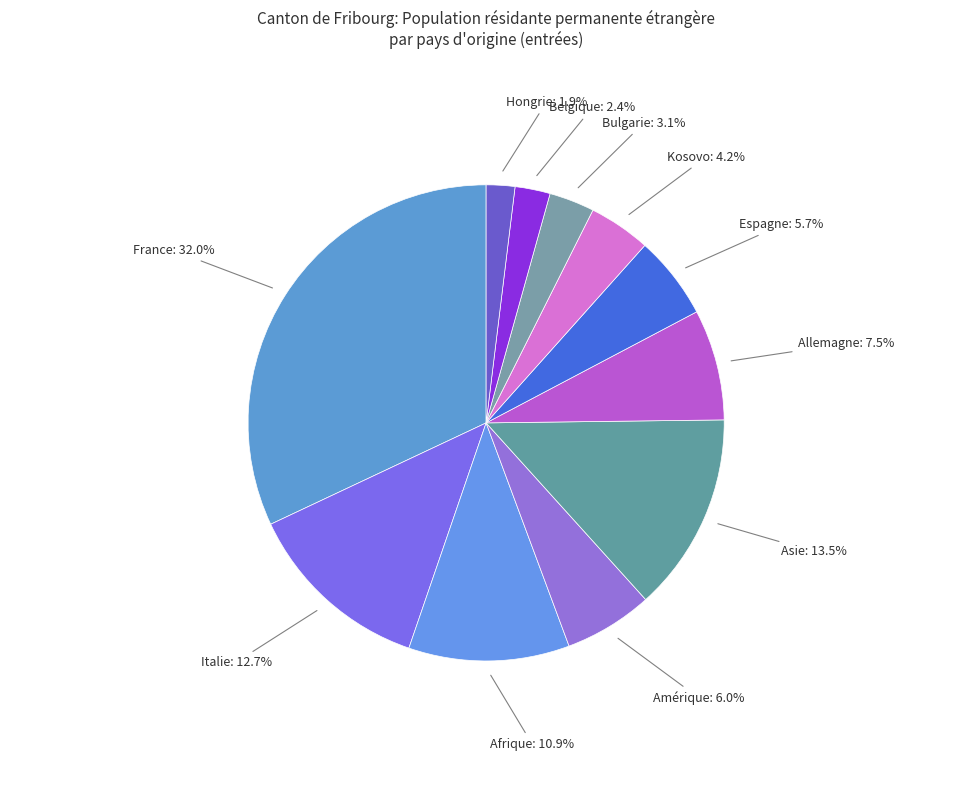

Is there any slice that represents more than half of the pie?

No